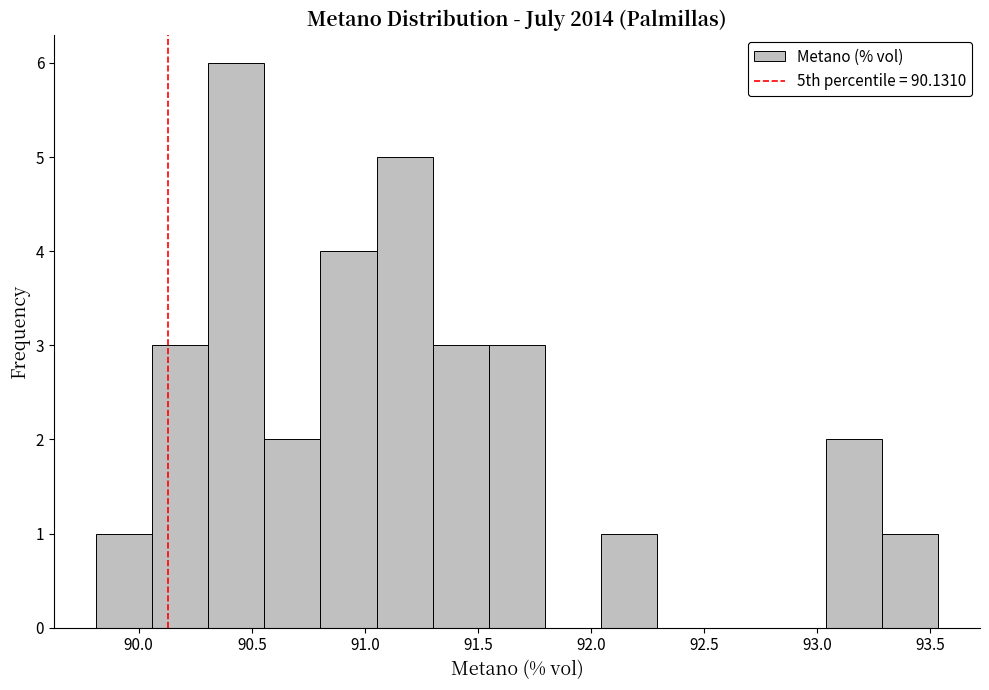

What is the height of the bar covering 89.80 to 90.05 on the x-axis? Neither the bar edges nor the heights are printed on the chart, so give them approximately, as read against the axes.

1